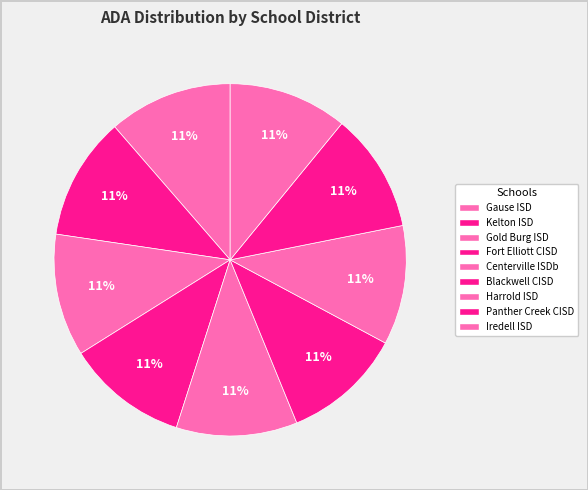

Count the number of slices in the pie.

9